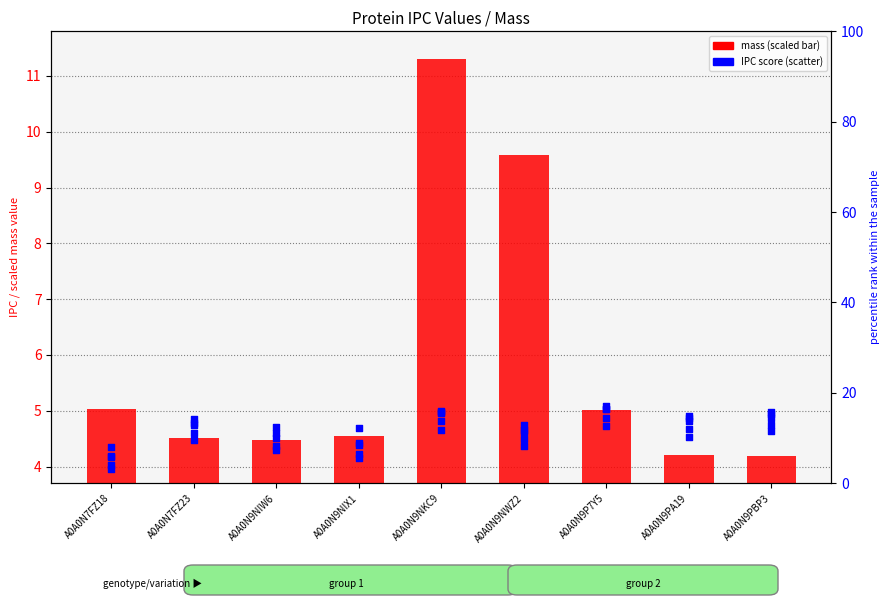

What is the total value across all series at A0A0N7FZ18?

25.7